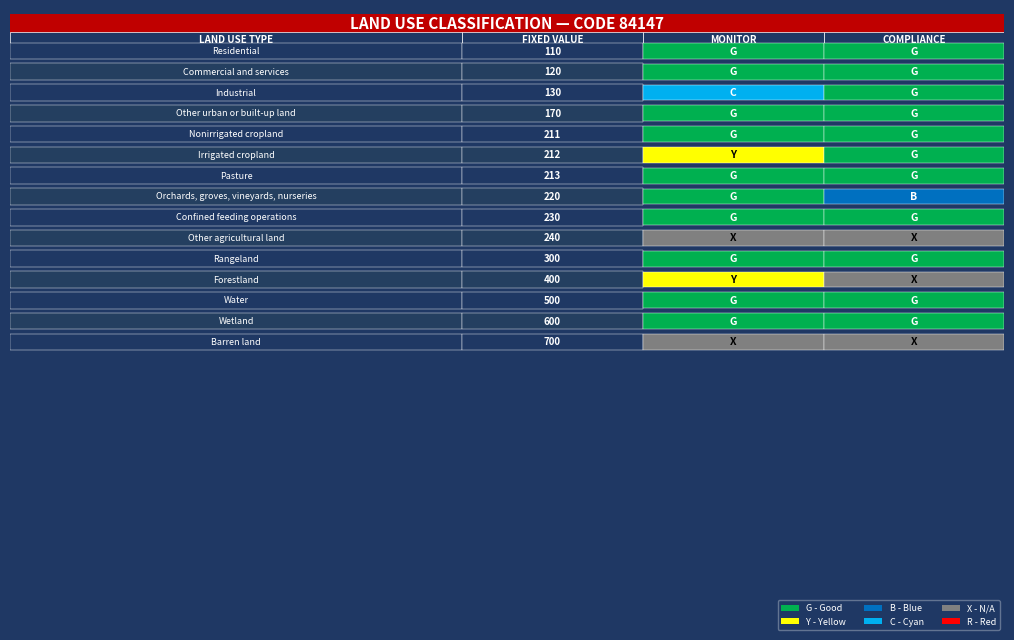

True or false: the data shows 165 at 11.

False